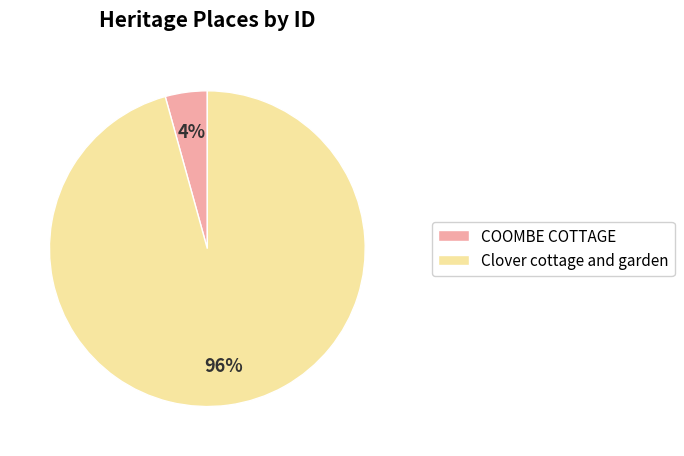

To the nearest percent, what is the average slice percentage?

50%